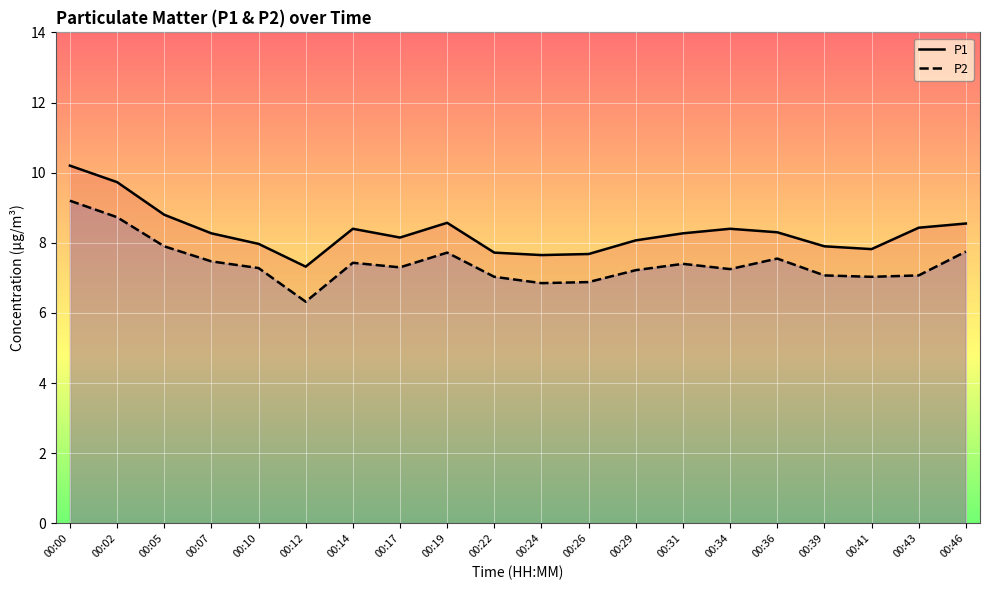

True or false: P1 and P2 intersect in this chart.

False